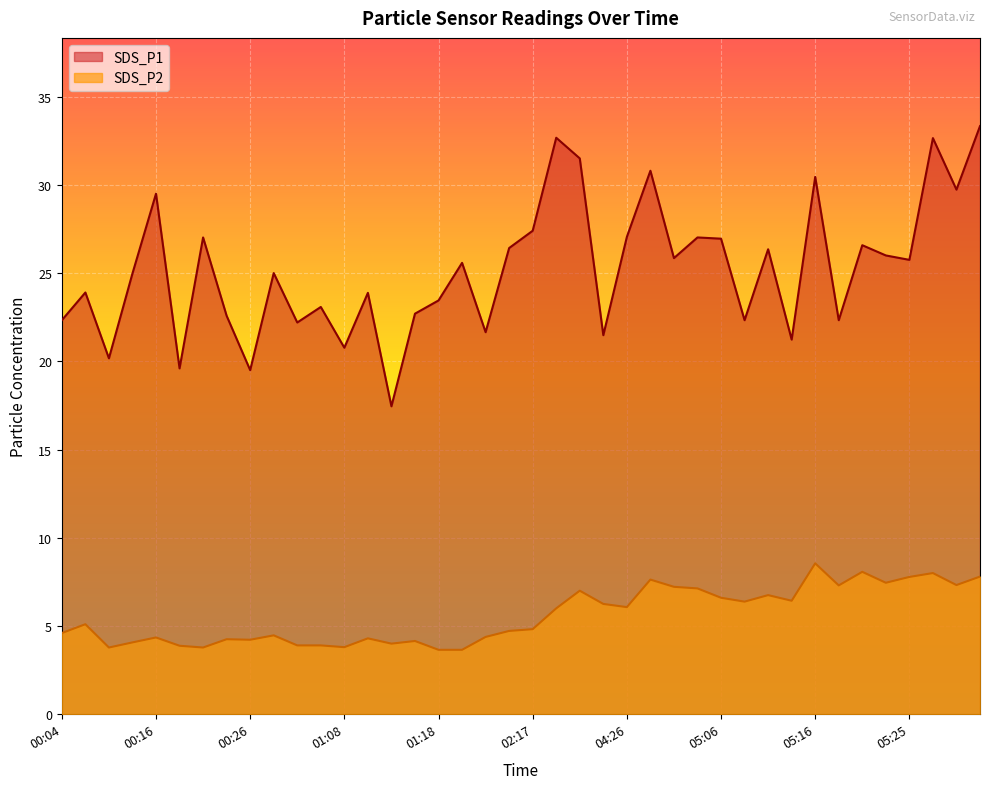

Which label corresponds to the largest value in the chart?

05:33